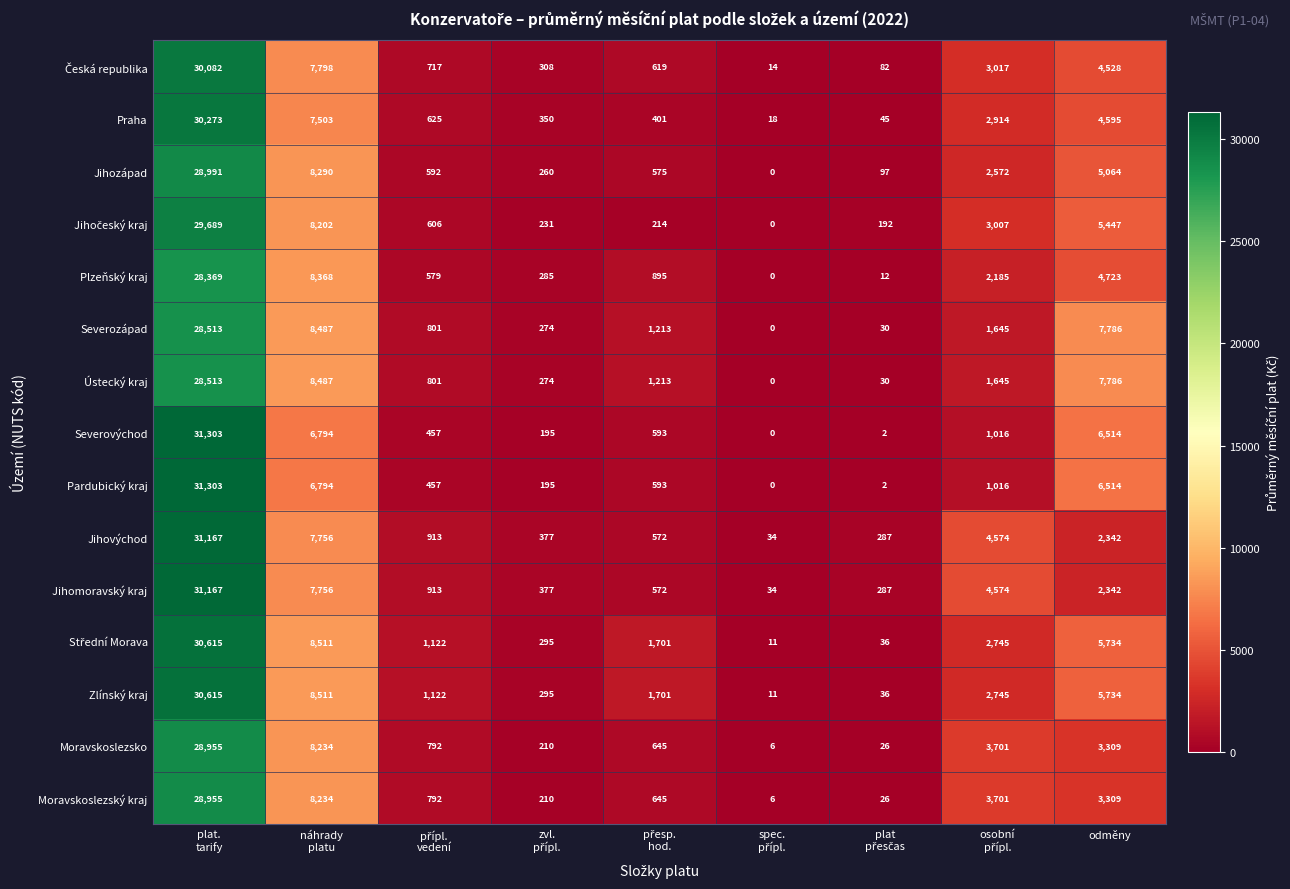

What is the maximum value for Moravskoslezsko?

28955